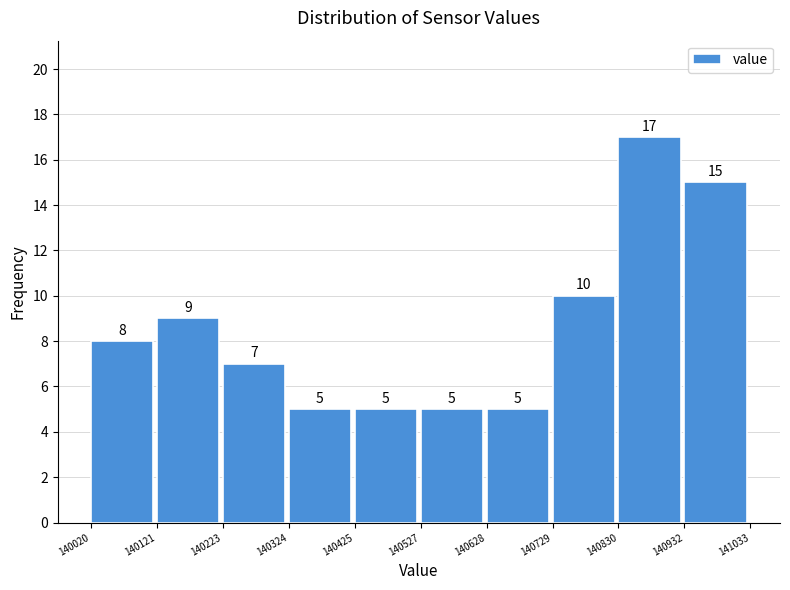

Over which range of the x-axis is the bar tallest?

140830 to 140932